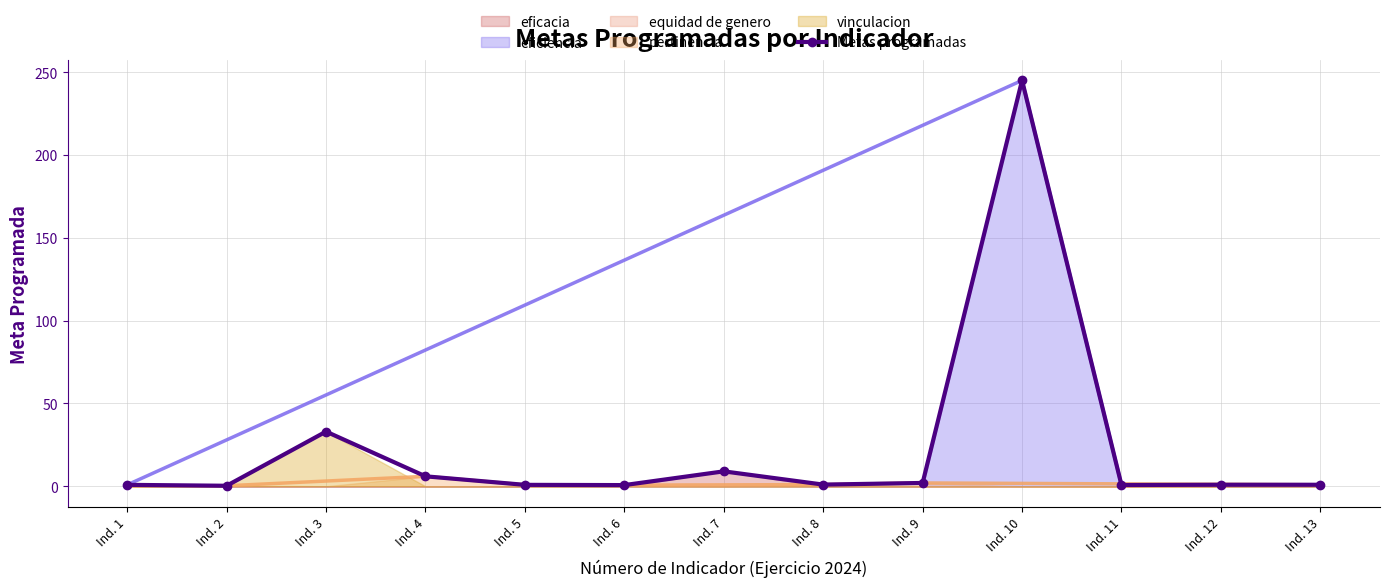

What is the value of the 4th point from the left?

6.0